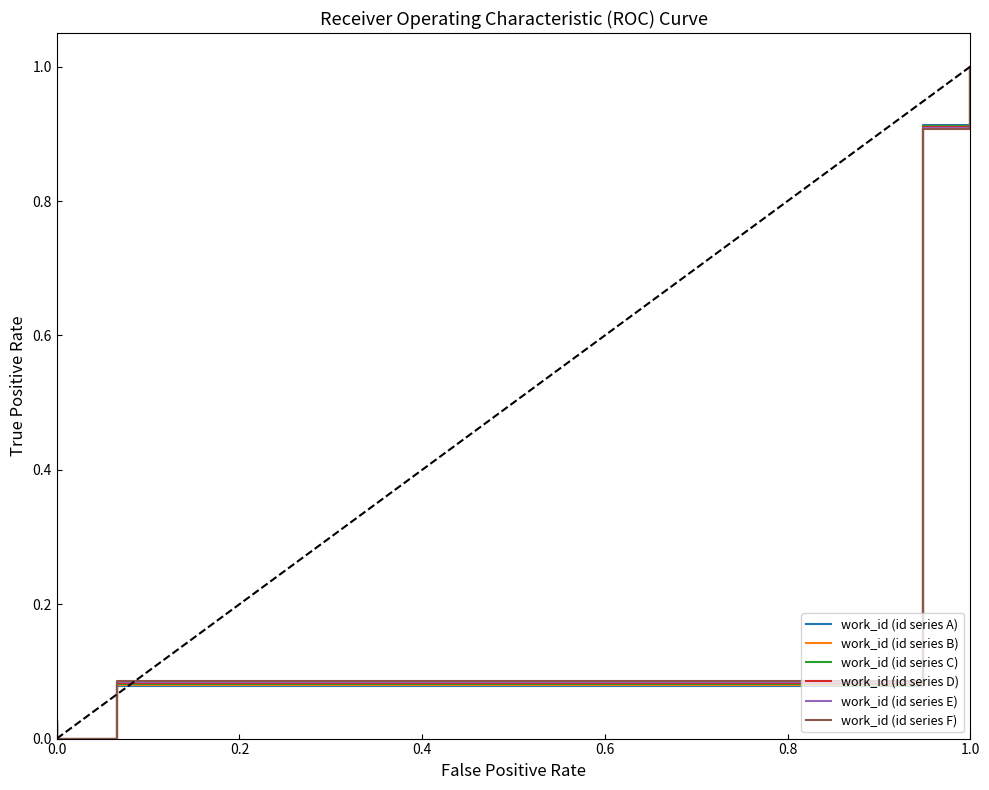

What is the difference between the maximum and minimum values in the work_id (id series C) series?

1.0